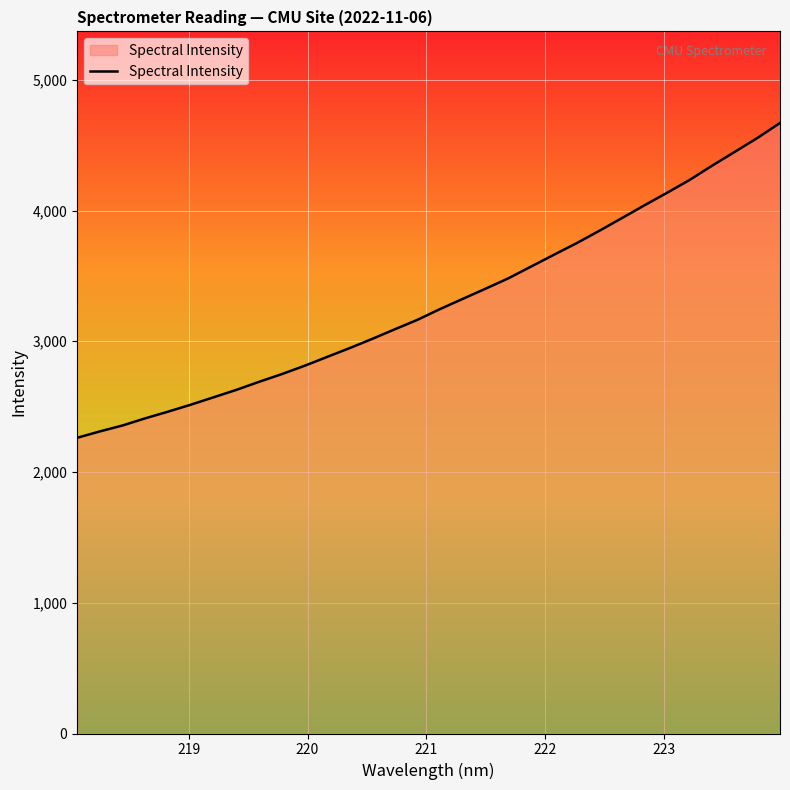

What is the maximum value shown in the chart?

4669.9